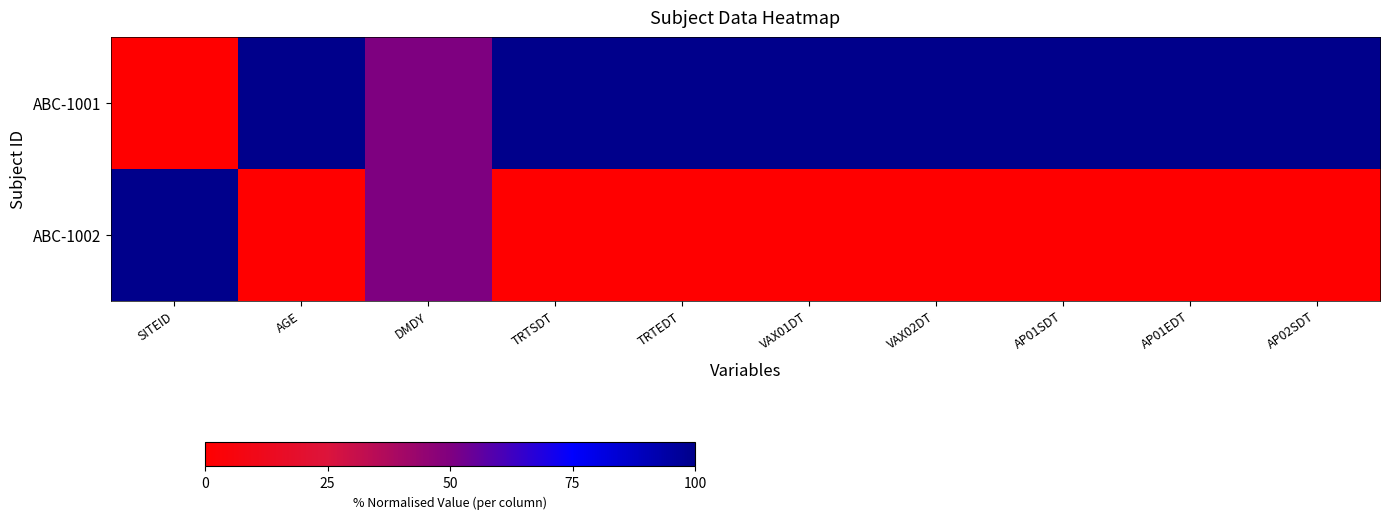

Reading left to right, list all the values displayed in this chart.

ABC-1001: SITEID=0	AGE=100	DMDY=50	TRTSDT=100	TRTEDT=100	VAX01DT=100	VAX02DT=100	AP01SDT=100	AP01EDT=100	AP02SDT=100
ABC-1002: SITEID=100	AGE=0	DMDY=50	TRTSDT=0	TRTEDT=0	VAX01DT=0	VAX02DT=0	AP01SDT=0	AP01EDT=0	AP02SDT=0